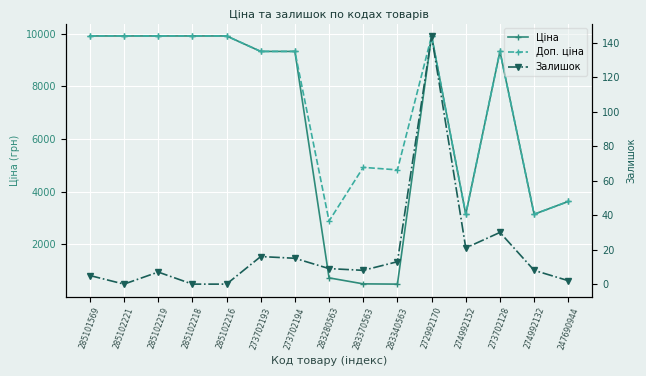

What are all the series names shown in the legend?

Ціна, Доп. ціна, Залишок